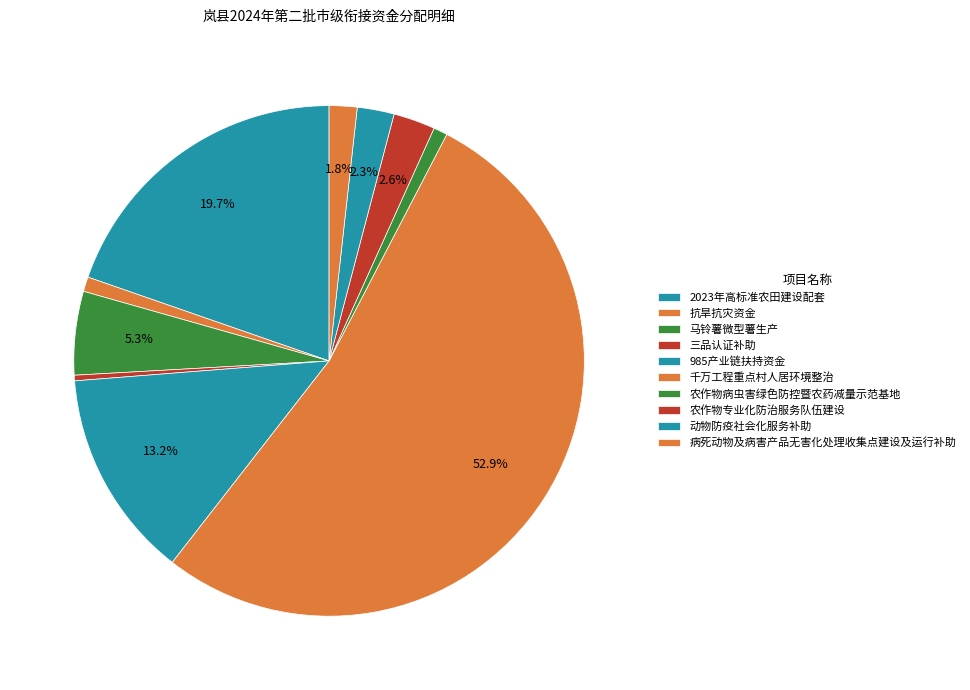

To the nearest percent, what percentage of the pie is 农作物病虫害绿色防控暨农药减量示范基地?

1%